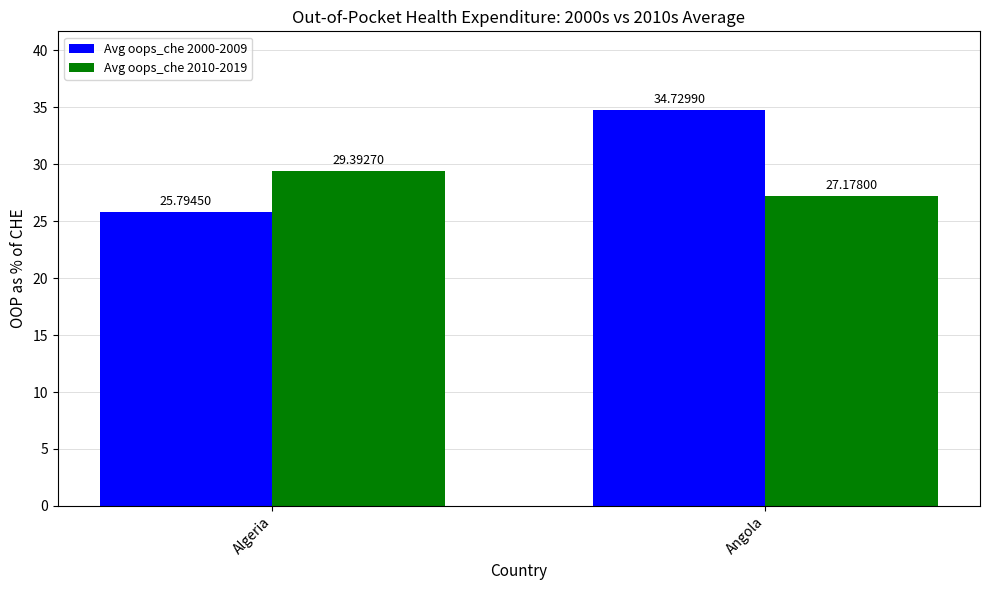

Is it true that Avg oops_che 2000-2009 equals 52.6 at Angola?

False